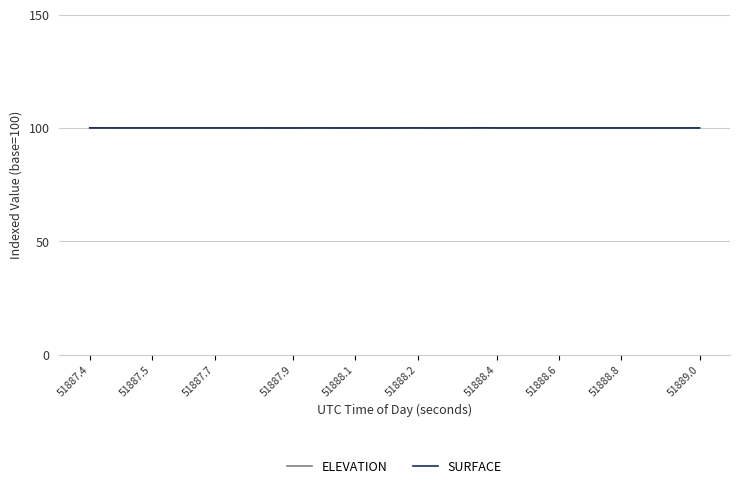

Which series ends up on top after the final intersection of SURFACE and ELEVATION?

ELEVATION